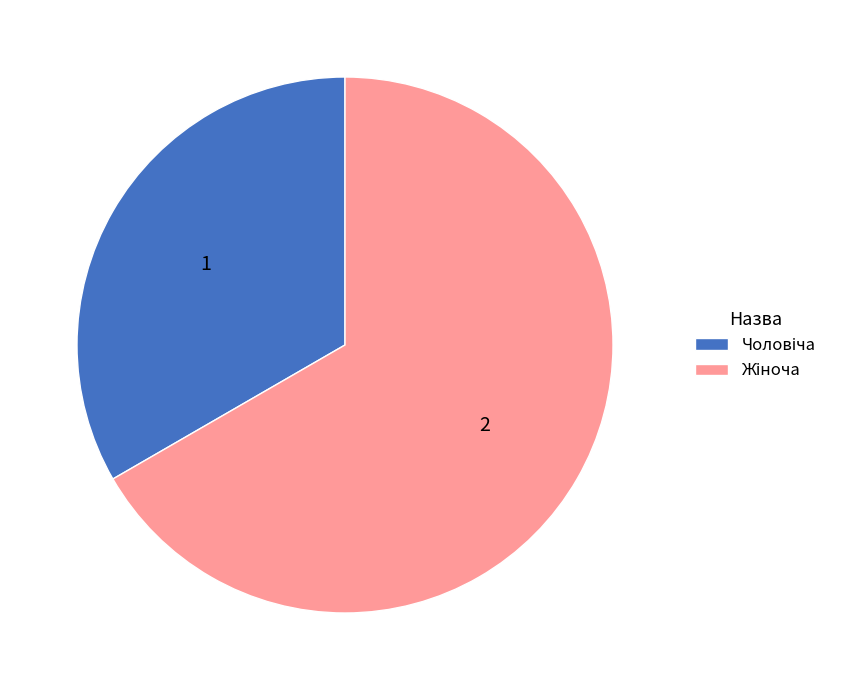

Is there any slice that represents more than half of the pie?

Yes